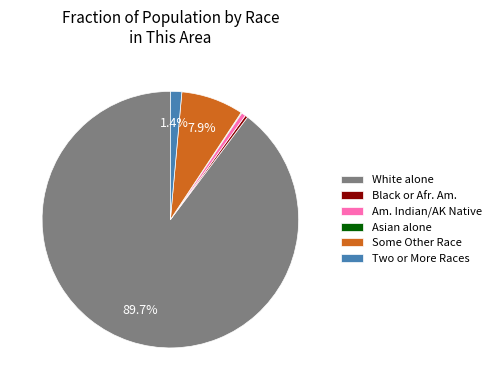

Is there any slice that represents more than half of the pie?

Yes